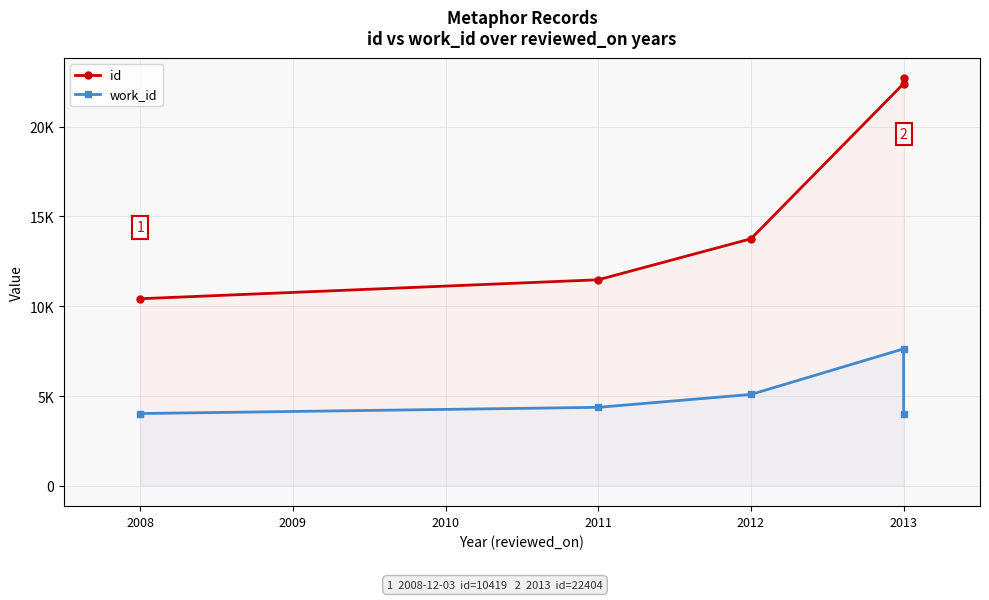

What is the difference between the maximum and minimum values in the id series?

12291